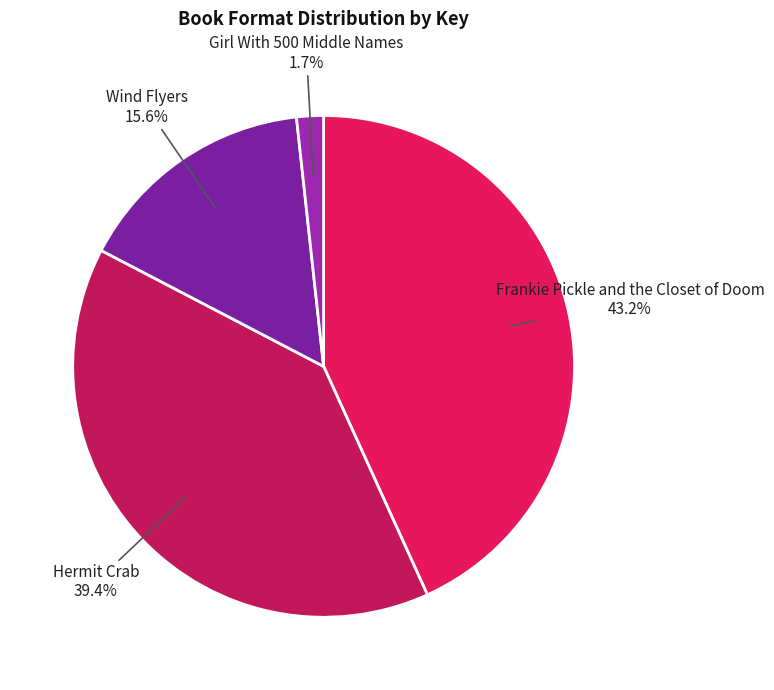

Does any single category account for the majority?

No